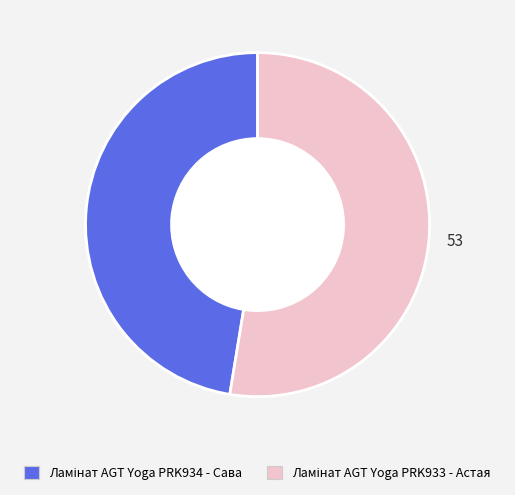

Is there a majority slice in this chart?

Yes